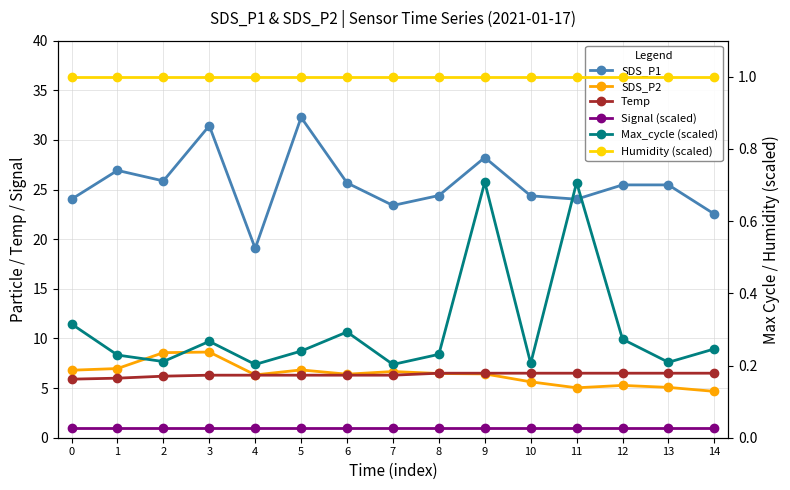

Reading right to left, transcribe all the data shown in this chart.

SDS_P1: 14=22.5	13=25.5	12=25.5	11=24.0	10=24.4	9=28.2	8=24.4	7=23.4	6=25.7	5=32.3	4=19.1	3=31.4	2=25.9	1=26.9	0=24.0
SDS_P2: 14=4.7	13=5.1	12=5.3	11=5.0	10=5.6	9=6.4	8=6.5	7=6.7	6=6.4	5=6.8	4=6.3	3=8.6	2=8.6	1=7.0	0=6.8
Temp: 14=6.5	13=6.5	12=6.5	11=6.5	10=6.5	9=6.5	8=6.5	7=6.3	6=6.3	5=6.3	4=6.3	3=6.3	2=6.2	1=6.0	0=5.9
Signal (scaled): 14=0.9	13=0.9	12=0.9	11=0.9	10=0.9	9=0.9	8=0.9	7=0.9	6=0.9	5=0.9	4=0.9	3=0.9	2=0.9	1=0.9	0=0.9
Max_cycle (scaled): 14=0.2	13=0.2	12=0.3	11=0.7	10=0.2	9=0.7	8=0.2	7=0.2	6=0.3	5=0.2	4=0.2	3=0.3	2=0.2	1=0.2	0=0.3
Humidity (scaled): 14=1.0	13=1.0	12=1.0	11=1.0	10=1.0	9=1.0	8=1.0	7=1.0	6=1.0	5=1.0	4=1.0	3=1.0	2=1.0	1=1.0	0=1.0